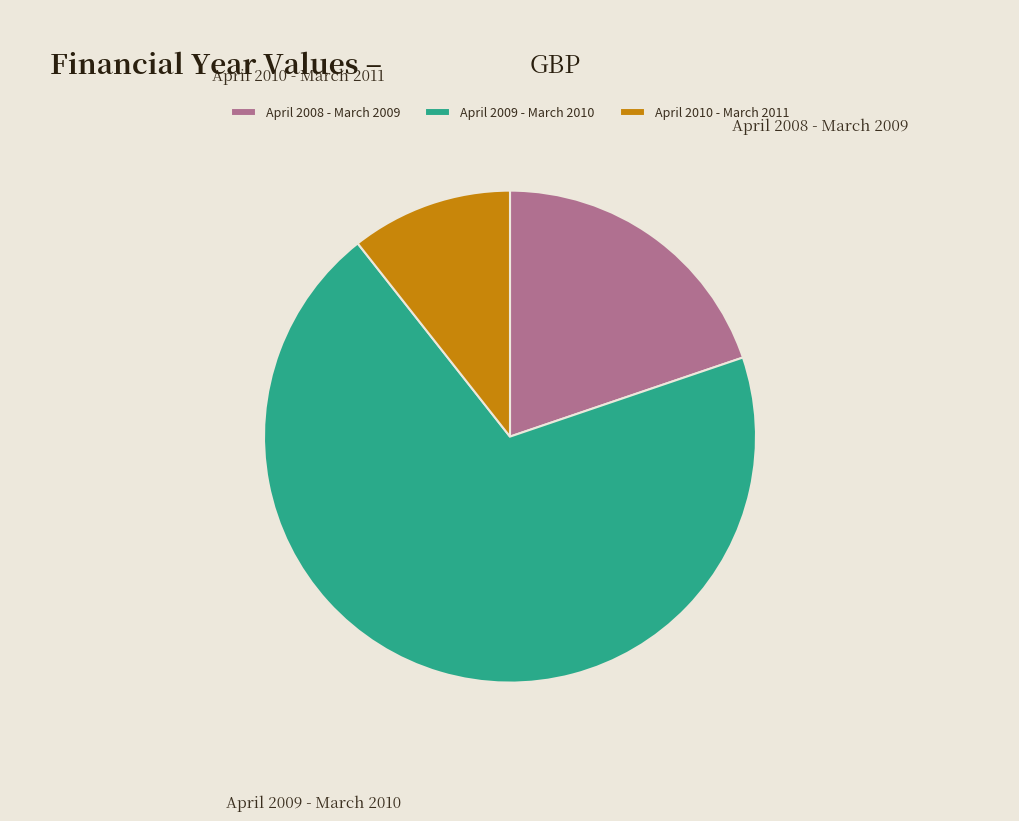

What is the smallest slice in the pie chart?

April 2010 - March 2011